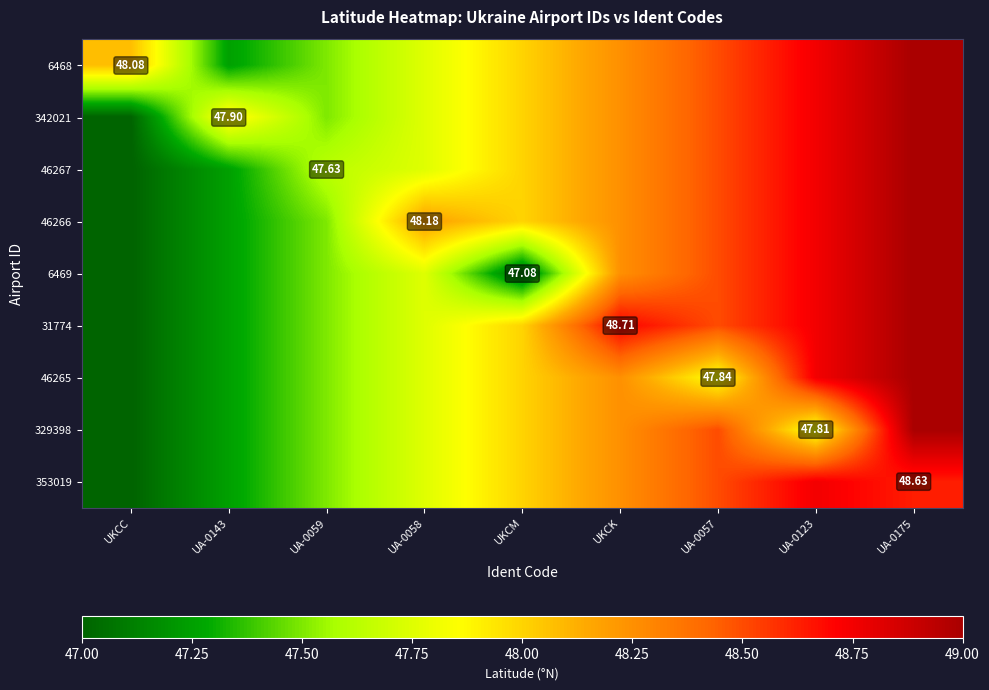

How many data points in 46266 are less than 48?

3